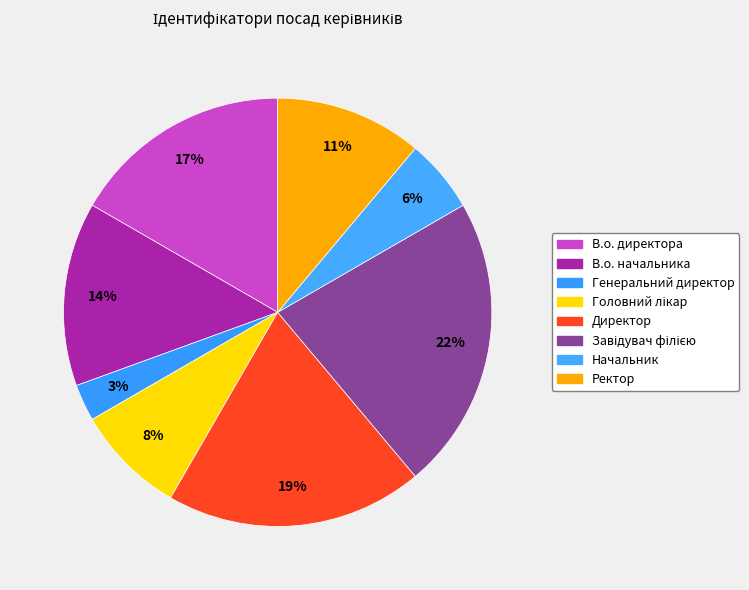

What percentage is the Генеральний директор slice, to the nearest percent?

3%